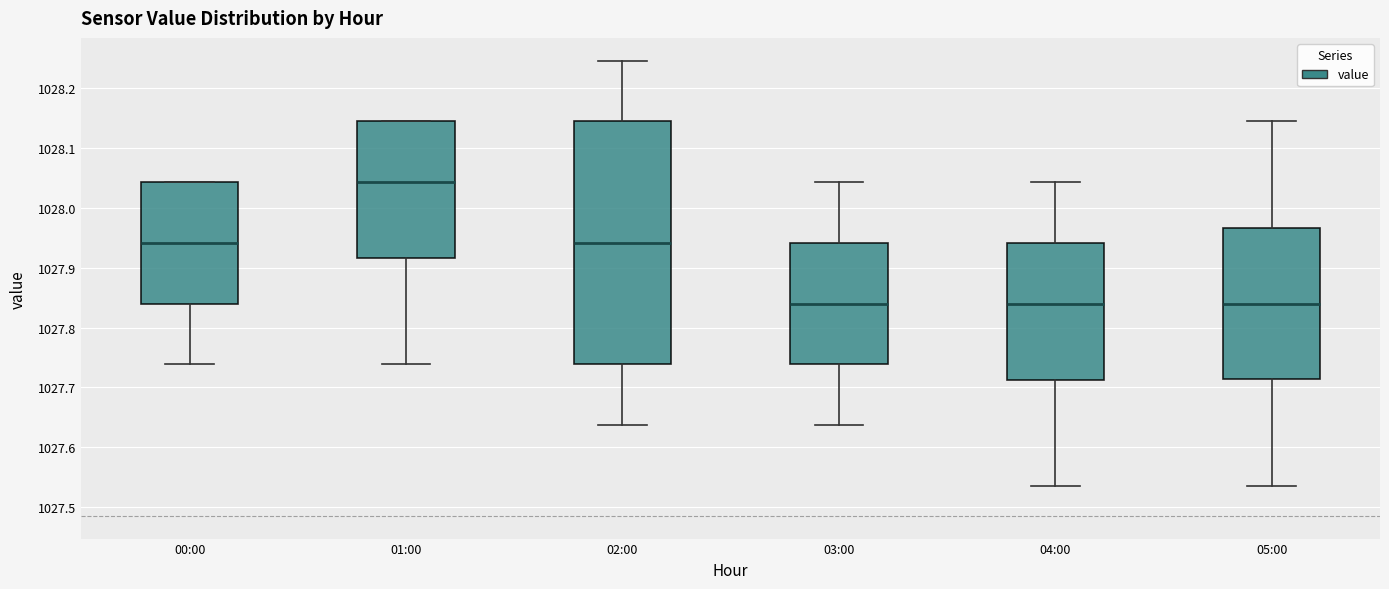

Where does the upper whisker of the box for 05:00 end on the y-axis? The values are not printed on the chart, so give them approximately, as read against the axis.

1028.14